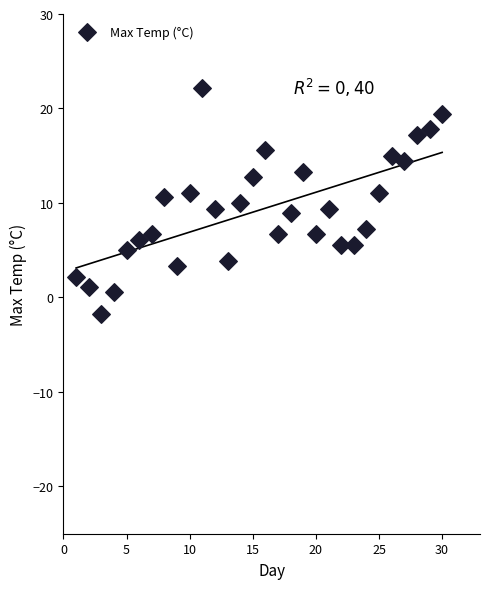

What is the range of X values (max minus min)?

29.0